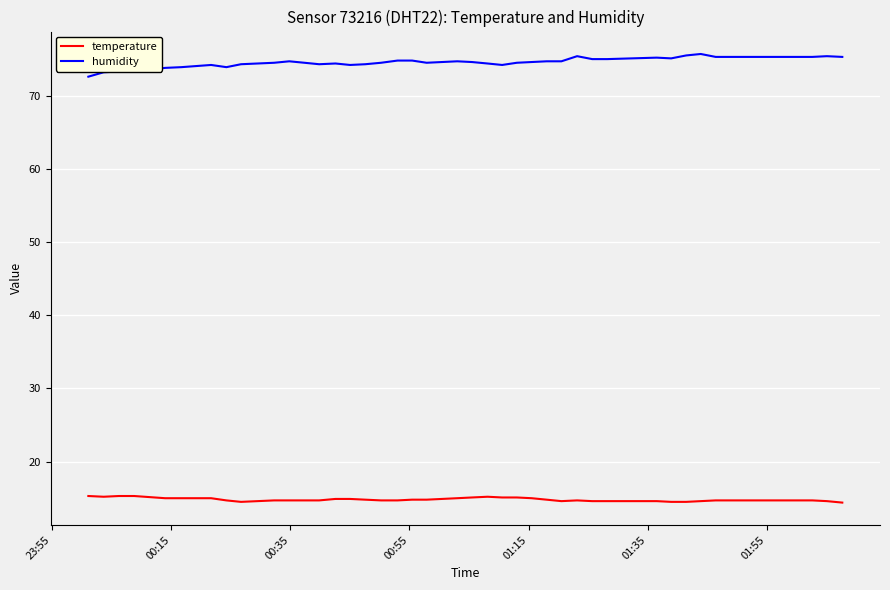

What is the minimum value shown in the chart?

14.4